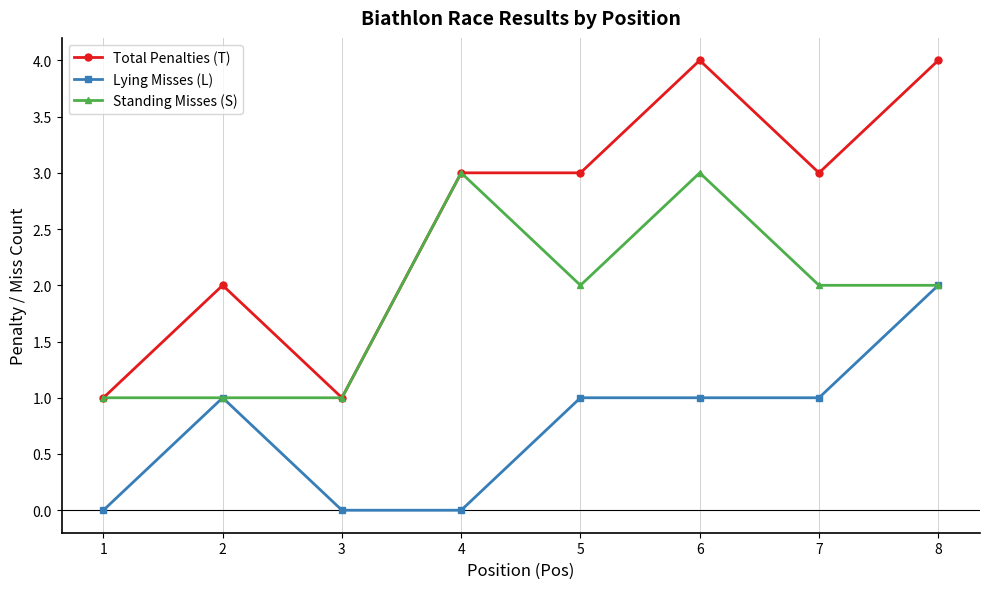

Reading right to left, list all the values displayed in this chart.

Total Penalties (T): 8=4	7=3	6=4	5=3	4=3	3=1	2=2	1=1
Lying Misses (L): 8=2	7=1	6=1	5=1	4=0	3=0	2=1	1=0
Standing Misses (S): 8=2	7=2	6=3	5=2	4=3	3=1	2=1	1=1